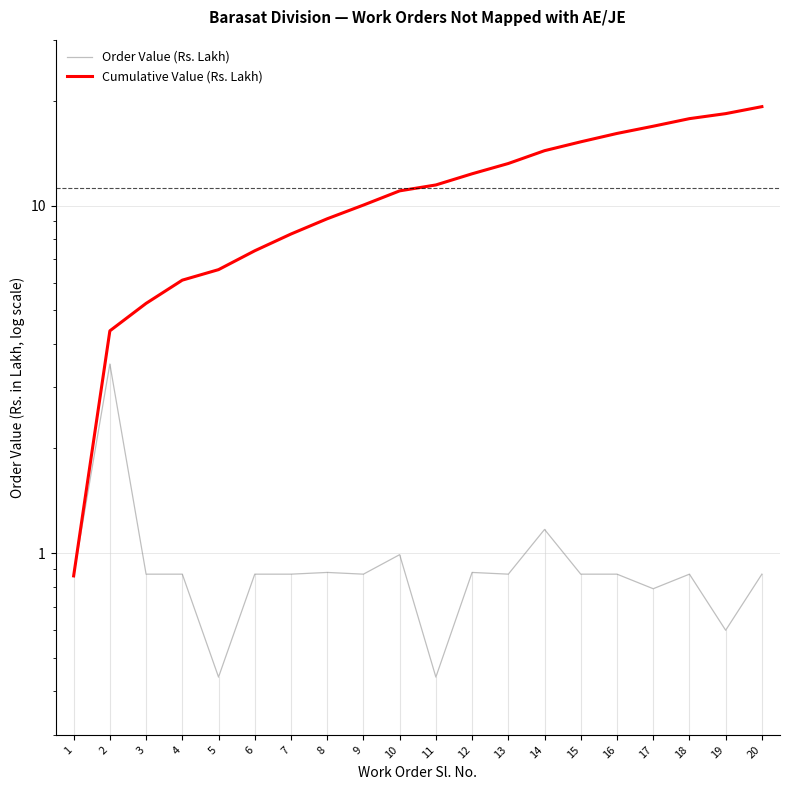

Reading left to right, what are all the values shown in this chart?

Order Value (Rs. Lakh): 1=0.9	2=3.5	3=0.9	4=0.9	5=0.4	6=0.9	7=0.9	8=0.9	9=0.9	10=1.0	11=0.4	12=0.9	13=0.9	14=1.2	15=0.9	16=0.9	17=0.8	18=0.9	19=0.6	20=0.9
Cumulative Value (Rs. Lakh): 1=0.9	2=4.4	3=5.2	4=6.1	5=6.5	6=7.4	7=8.3	8=9.2	9=10.0	10=11.0	11=11.5	12=12.3	13=13.2	14=14.4	15=15.2	16=16.1	17=16.9	18=17.8	19=18.4	20=19.2